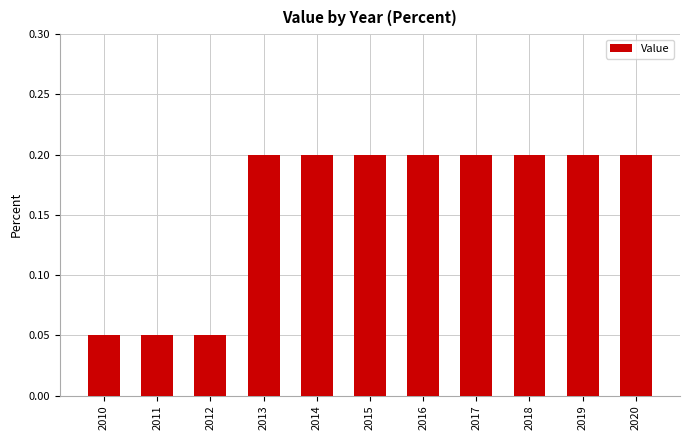

Between 2015 and 2011, which is larger?

2015